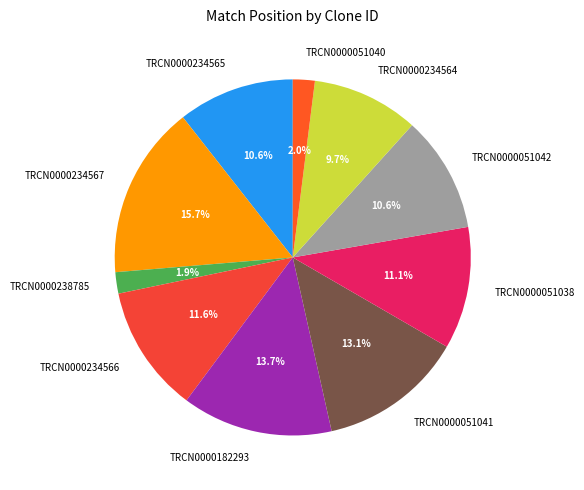

How many segments does this pie chart have?

10